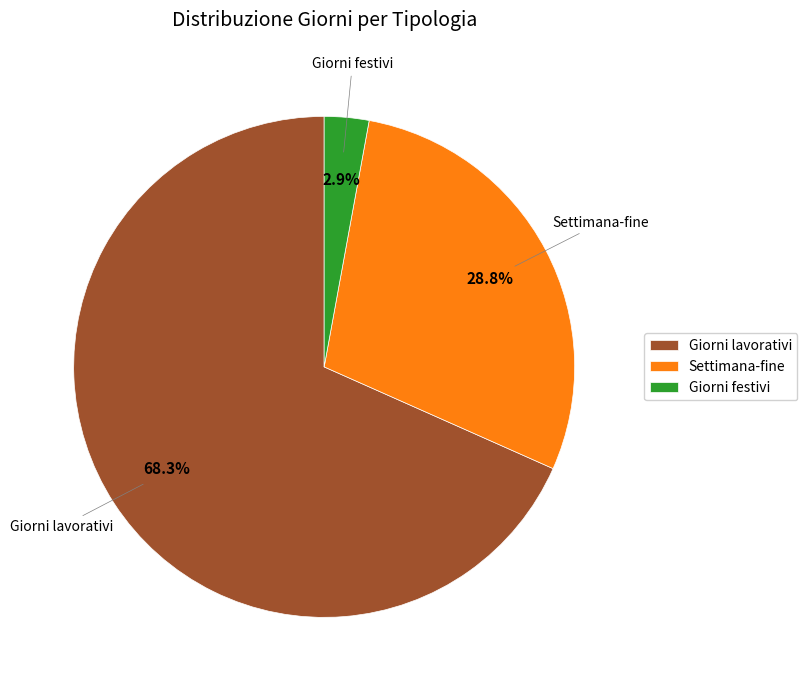

To the nearest percent, what is the average slice percentage?

33%